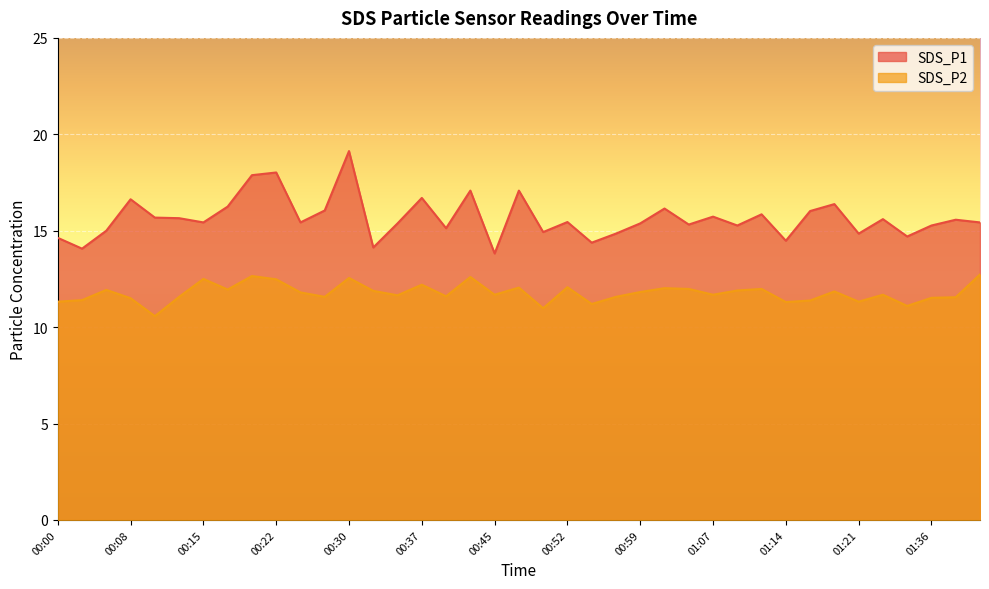

Rank the categories by SDS_P1 value from highest to lowest.

00:30, 00:22, 00:20, 00:42, 00:47, 00:37, 00:08, 01:19, 00:18, 01:02, 00:27, 01:17, 01:12, 01:07, 00:10, 00:13, 01:25, 01:39, 00:52, 00:15, 00:25, 01:41, 00:35, 00:59, 01:04, 01:09, 01:36, 00:40, 00:05, 00:50, 00:57, 01:21, 01:30, 00:00, 01:14, 00:54, 00:32, 00:03, 00:45